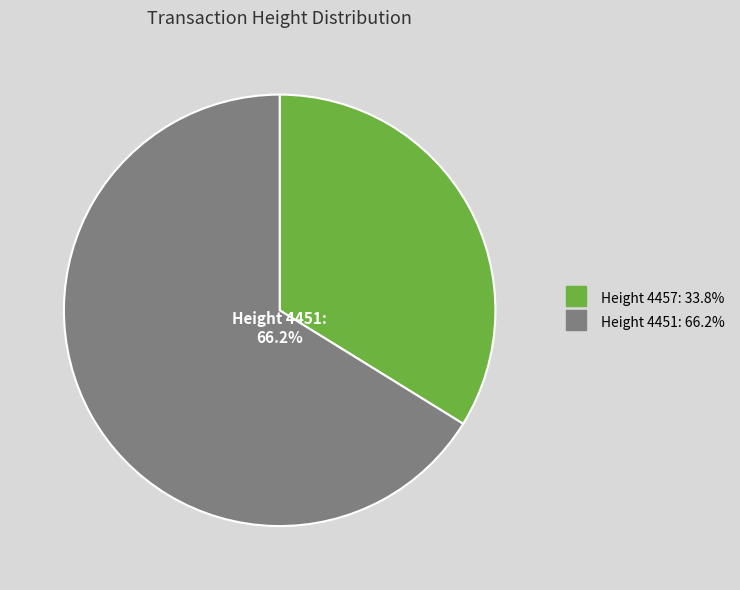

Is there a majority slice in this chart?

Yes